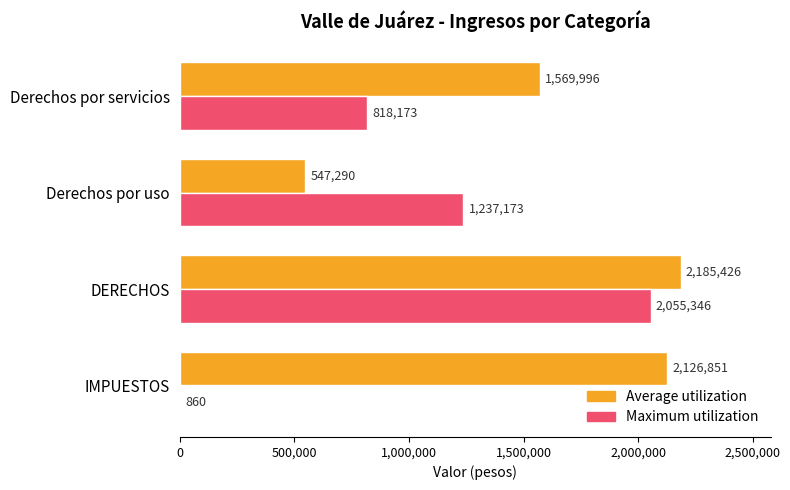

The value of Maximum utilization at IMPUESTOS is 860. True or false?

True